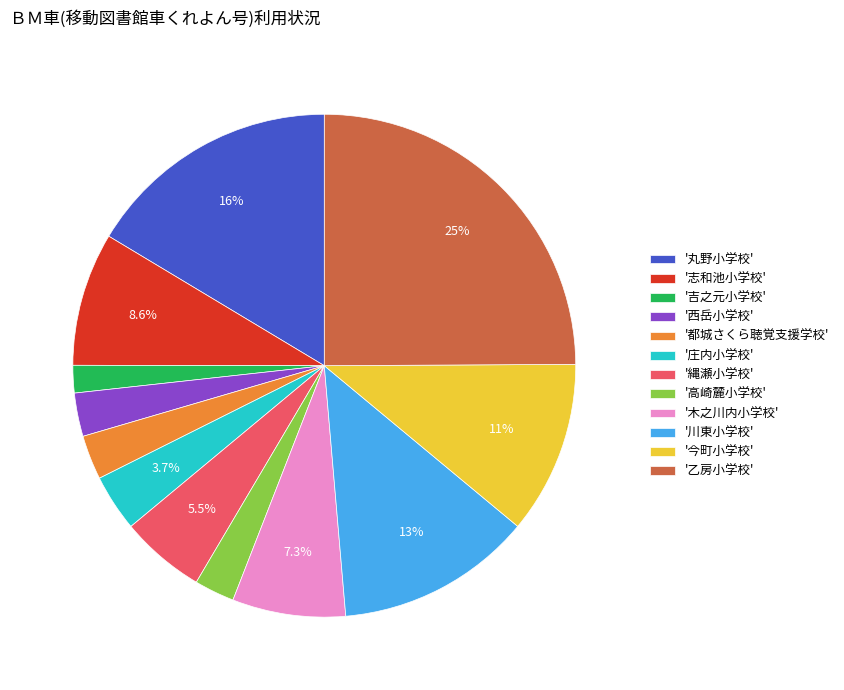

Combined, do '吉之元小学校' and '川東小学校' account for over 50%?

No